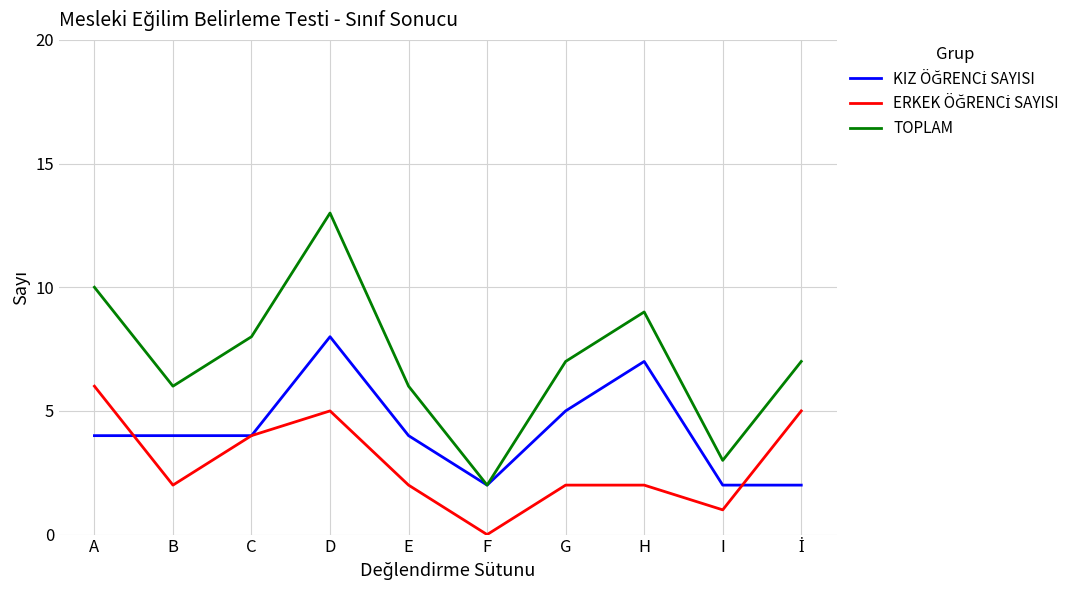

What is the total value across all series at F?

4